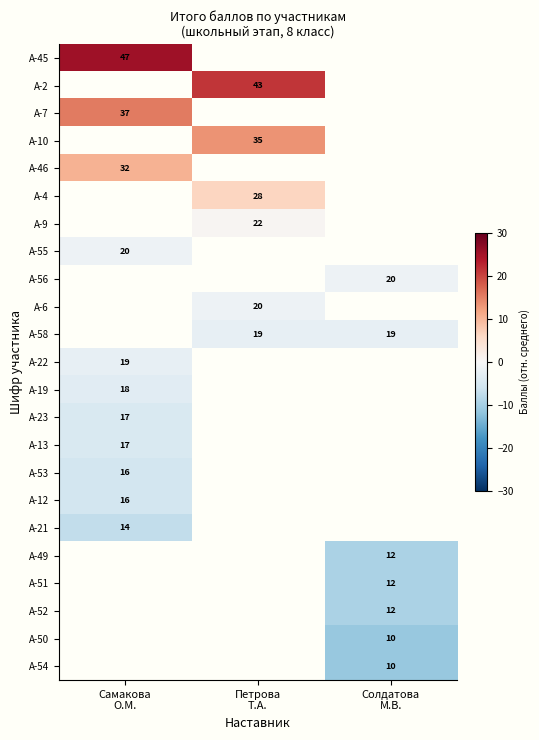

At how many categories does at least one series exceed -9?

3